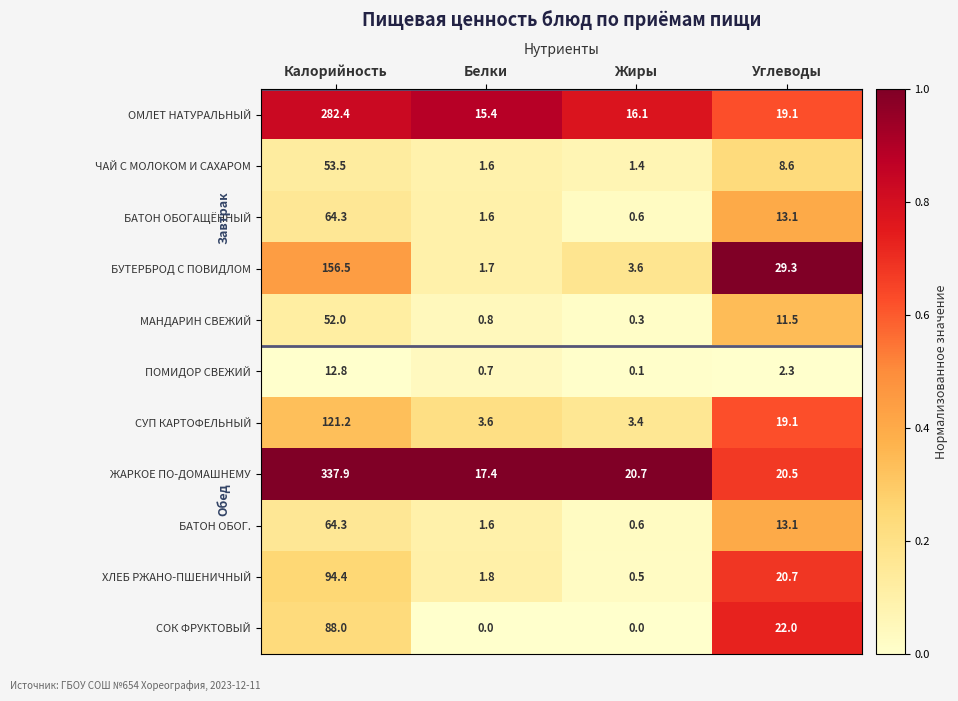

At how many categories does at least one series exceed 0?

4